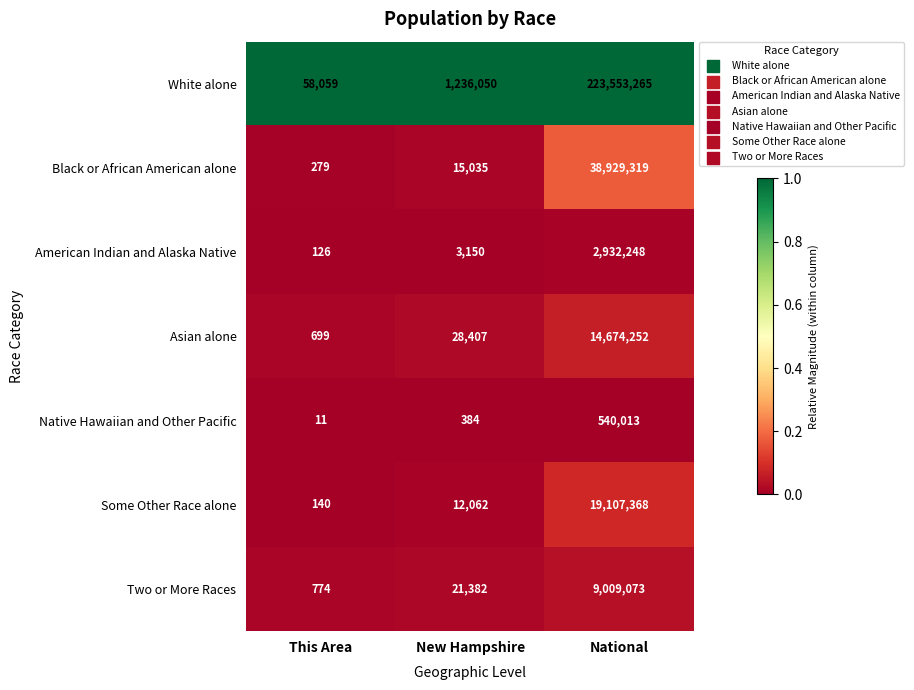

What is the difference between the highest and lowest values at New Hampshire?

1235666